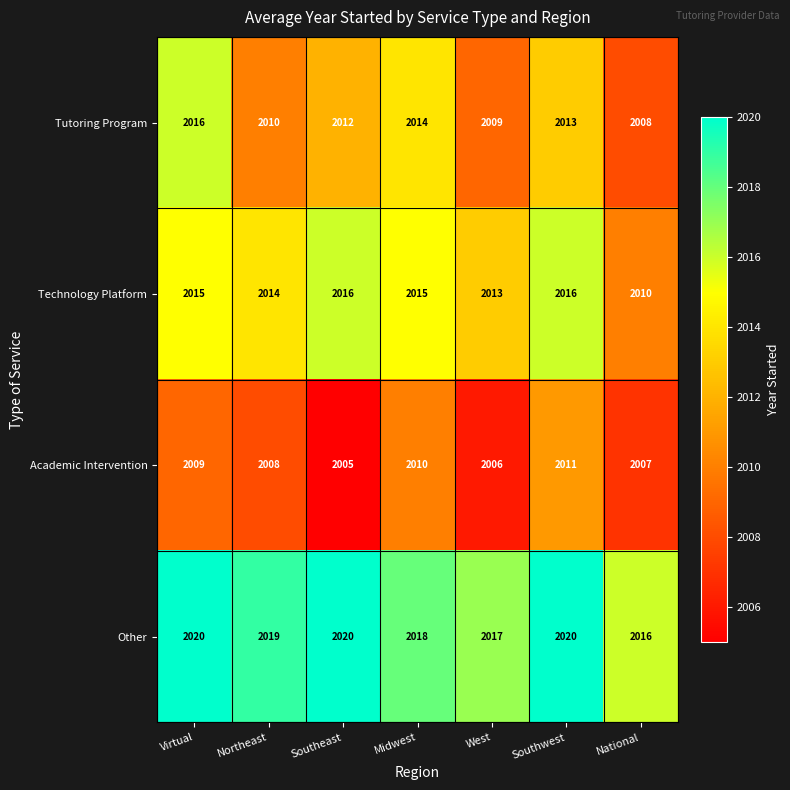

What is the sum of all Tutoring Program values?

14082